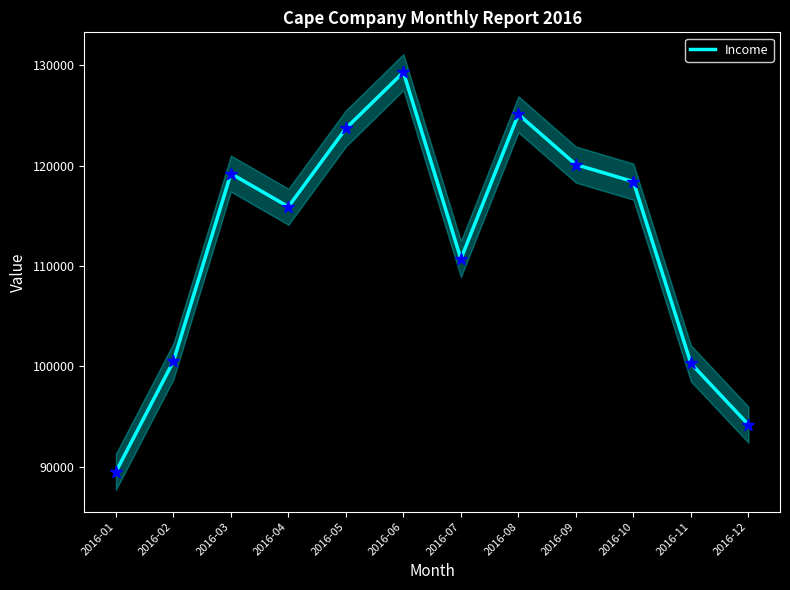

Between 2016-04 and 2016-07, which is larger?

2016-04